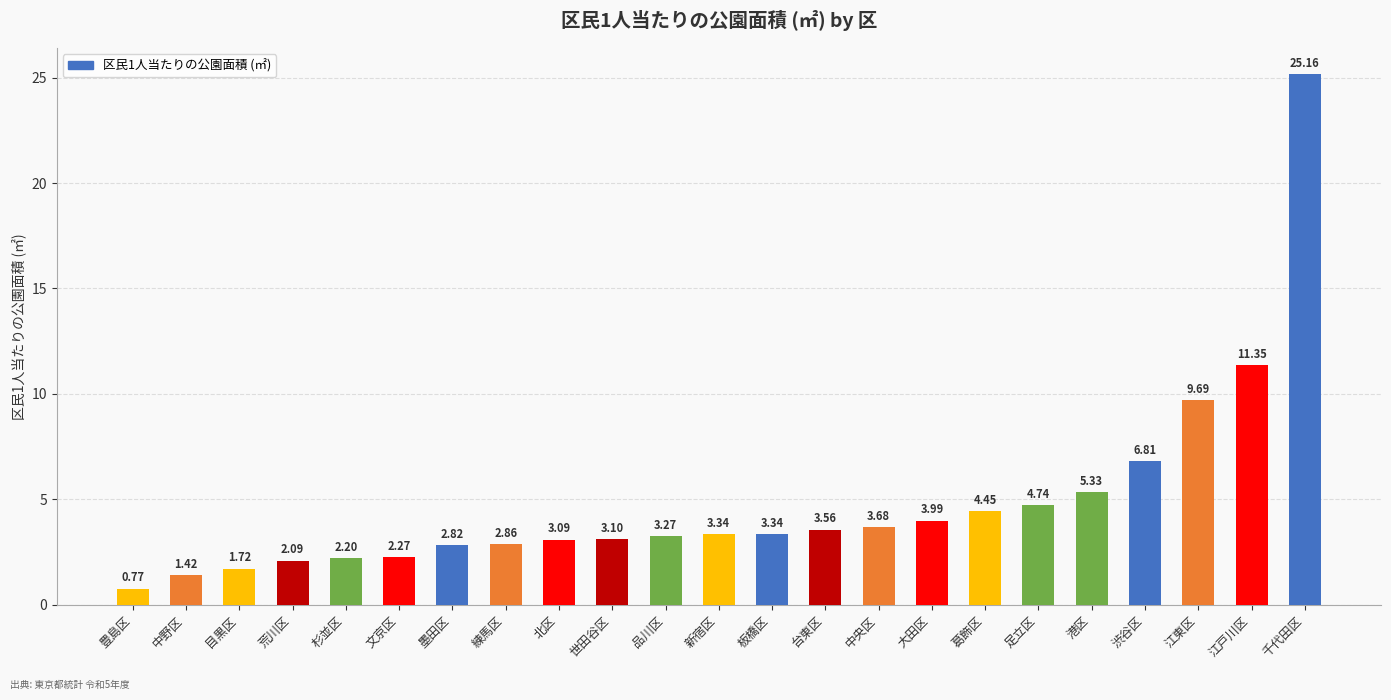

The chart shows a value of 0.9 at 品川区. True or false?

False